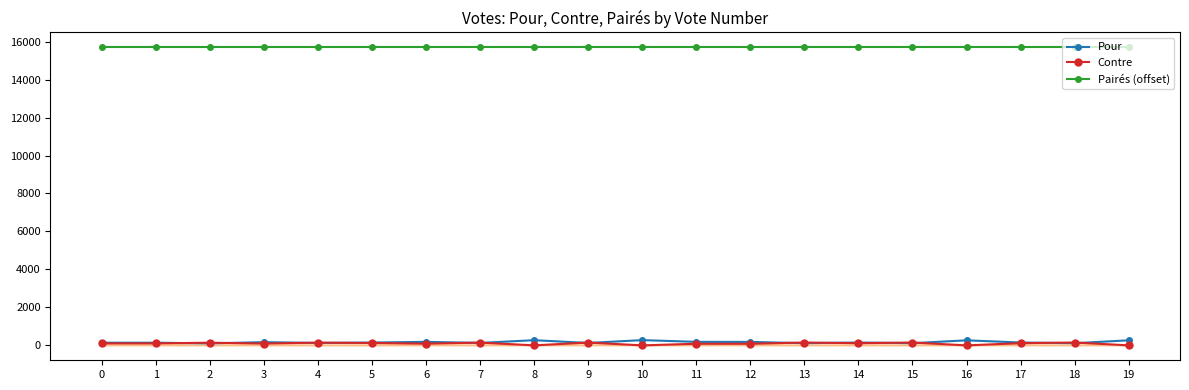

What is the difference between the highest and lowest values at 2?

15595